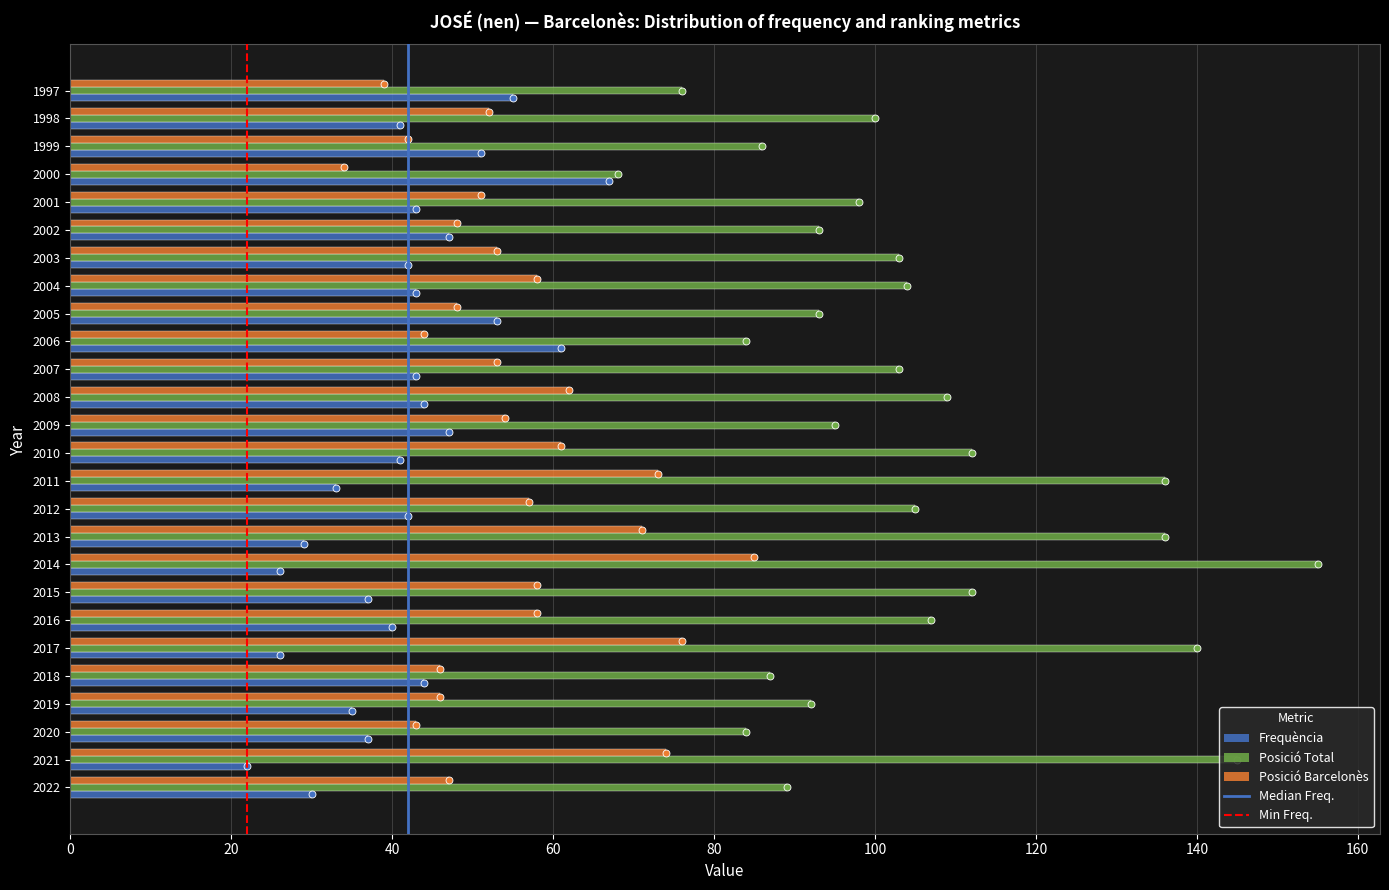

What is the sum of all Posició Barcelonès values?

1433